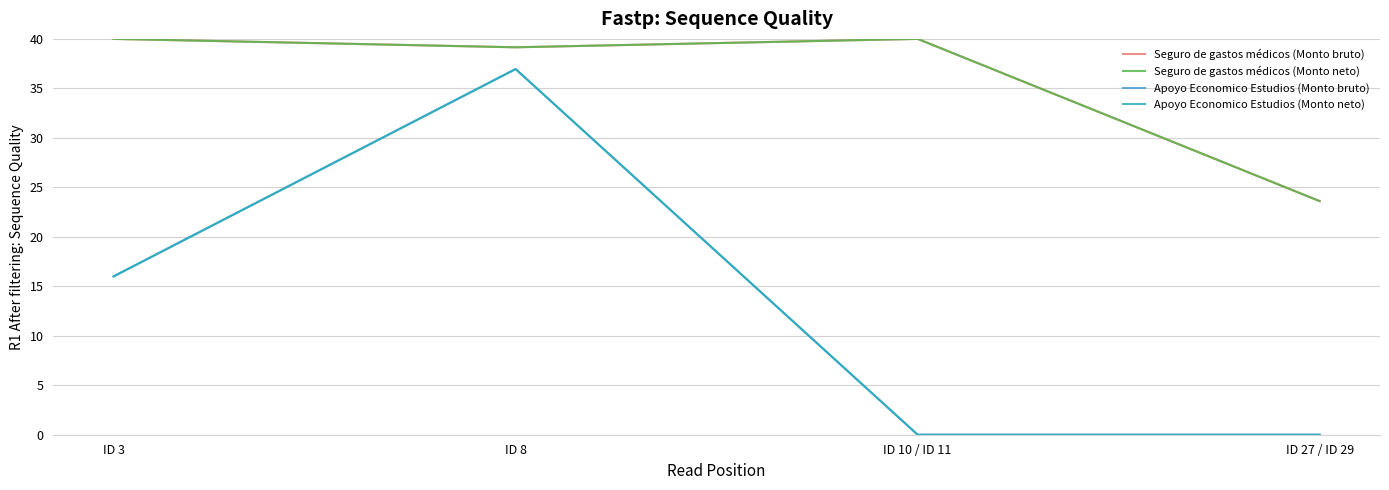

List the labels in order of Apoyo Economico Estudios (Monto neto) value, smallest first.

ID 10 / ID 11, ID 27 / ID 29, ID 3, ID 8